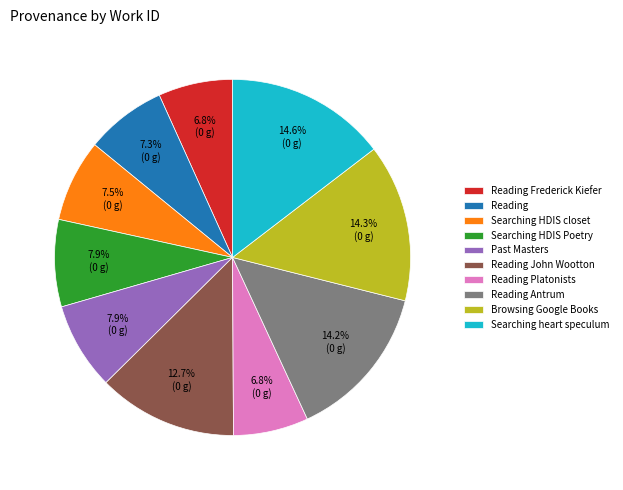

Combined, do Reading John Wootton and Reading account for over 50%?

No